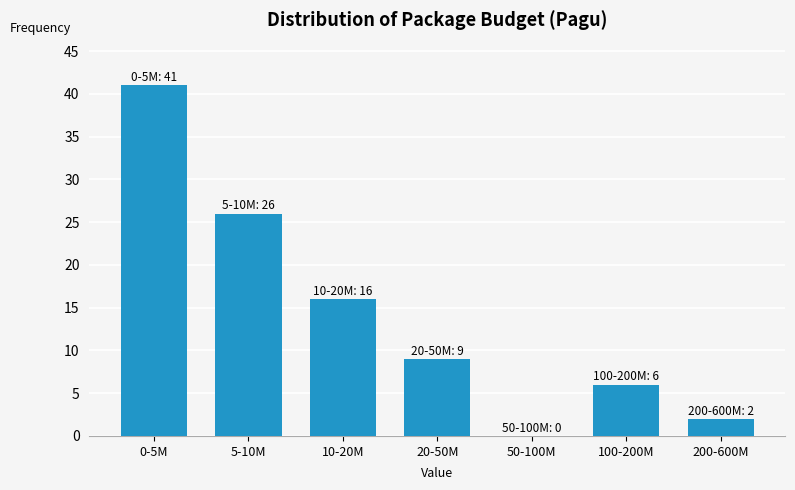

Reading right to left, extract all data points from this chart.

200-600M=2	100-200M=6	50-100M=0	20-50M=9	10-20M=16	5-10M=26	0-5M=41